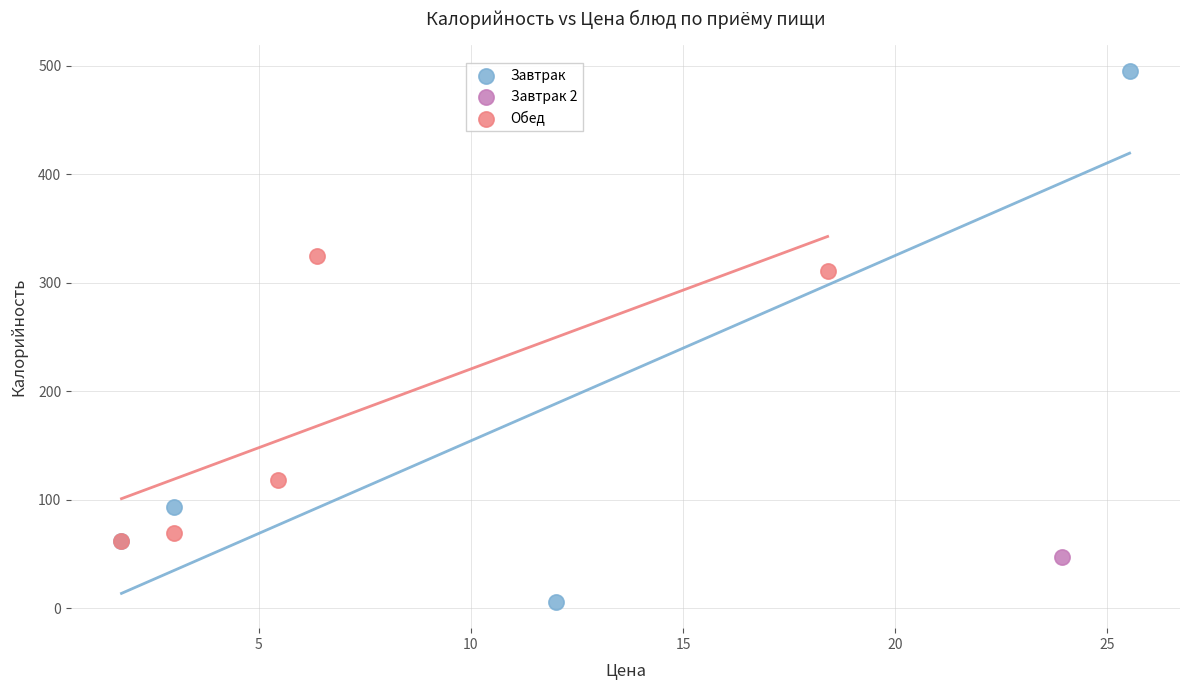

What are all the series names shown in the legend?

Завтрак, Завтрак 2, Обед